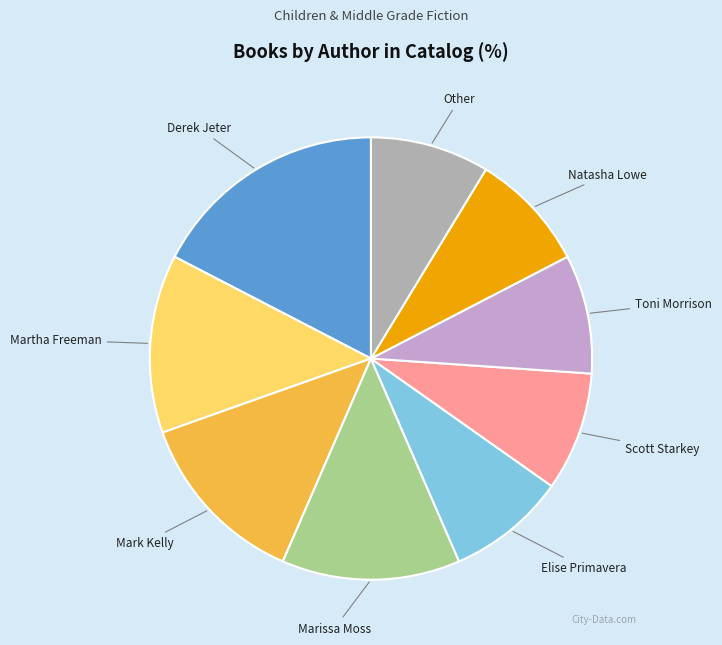

Does any single category account for the majority?

No